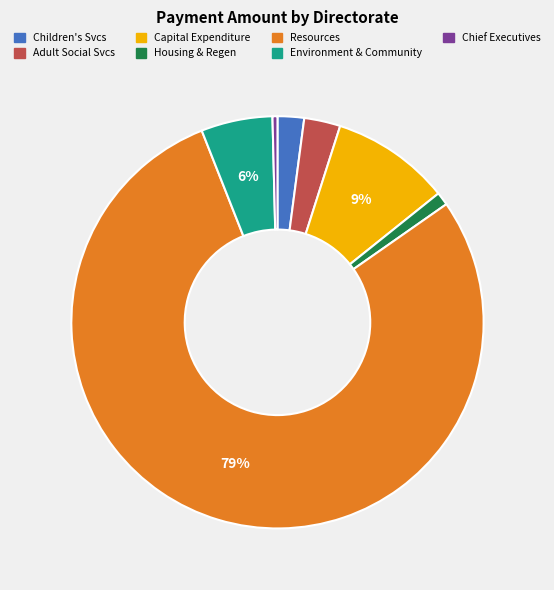

Count the number of slices in the pie.

7